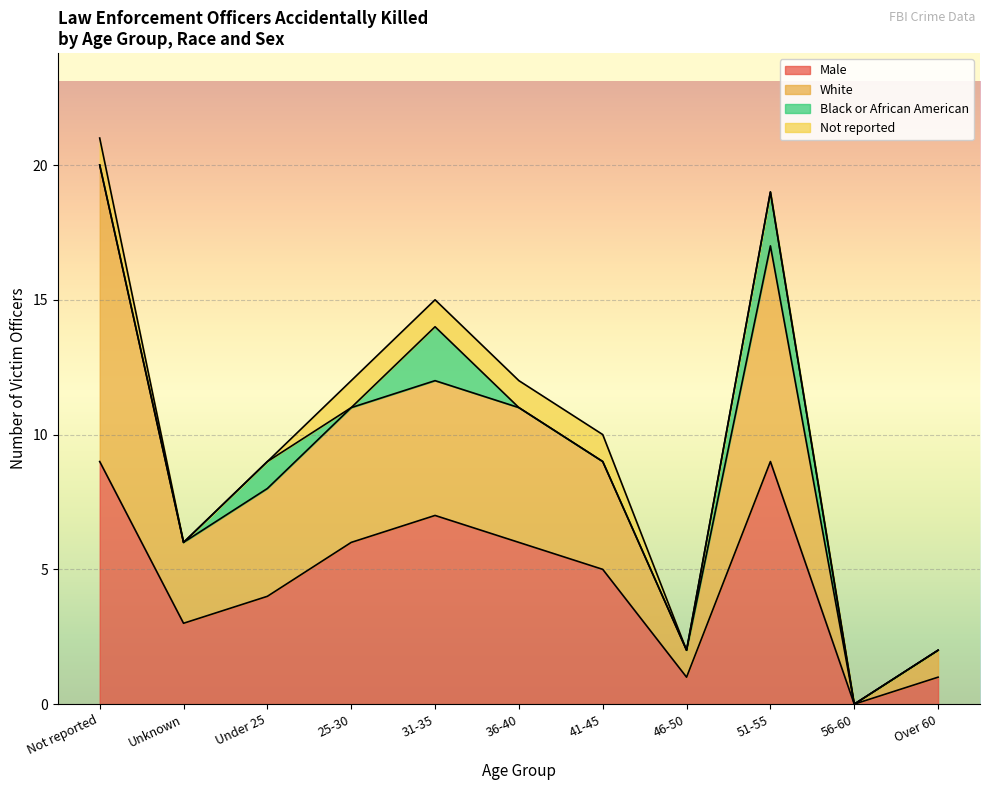

How many values in Male are above zero?

10